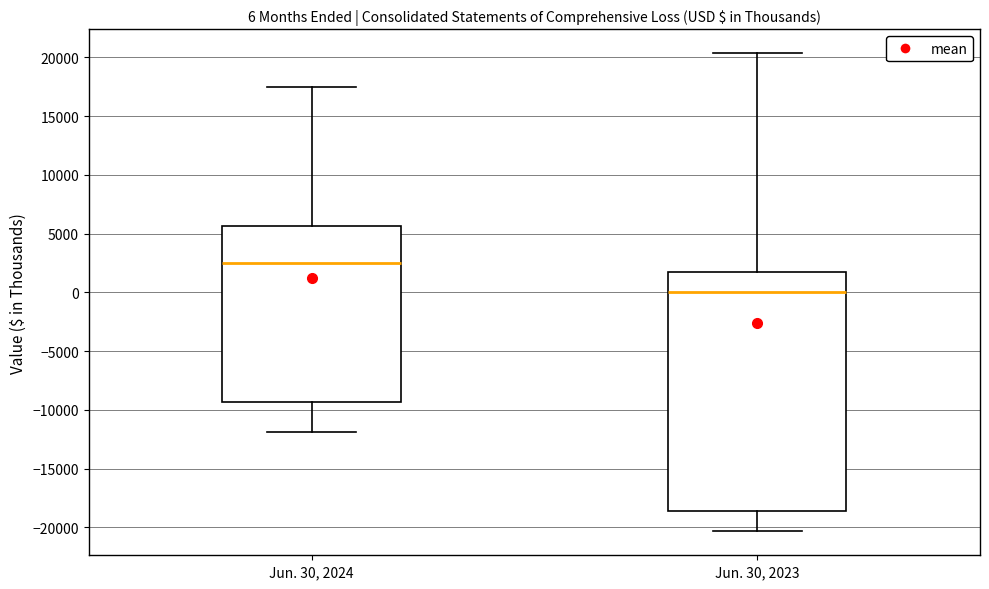

Which box has the lowest median line?

Jun. 30, 2023